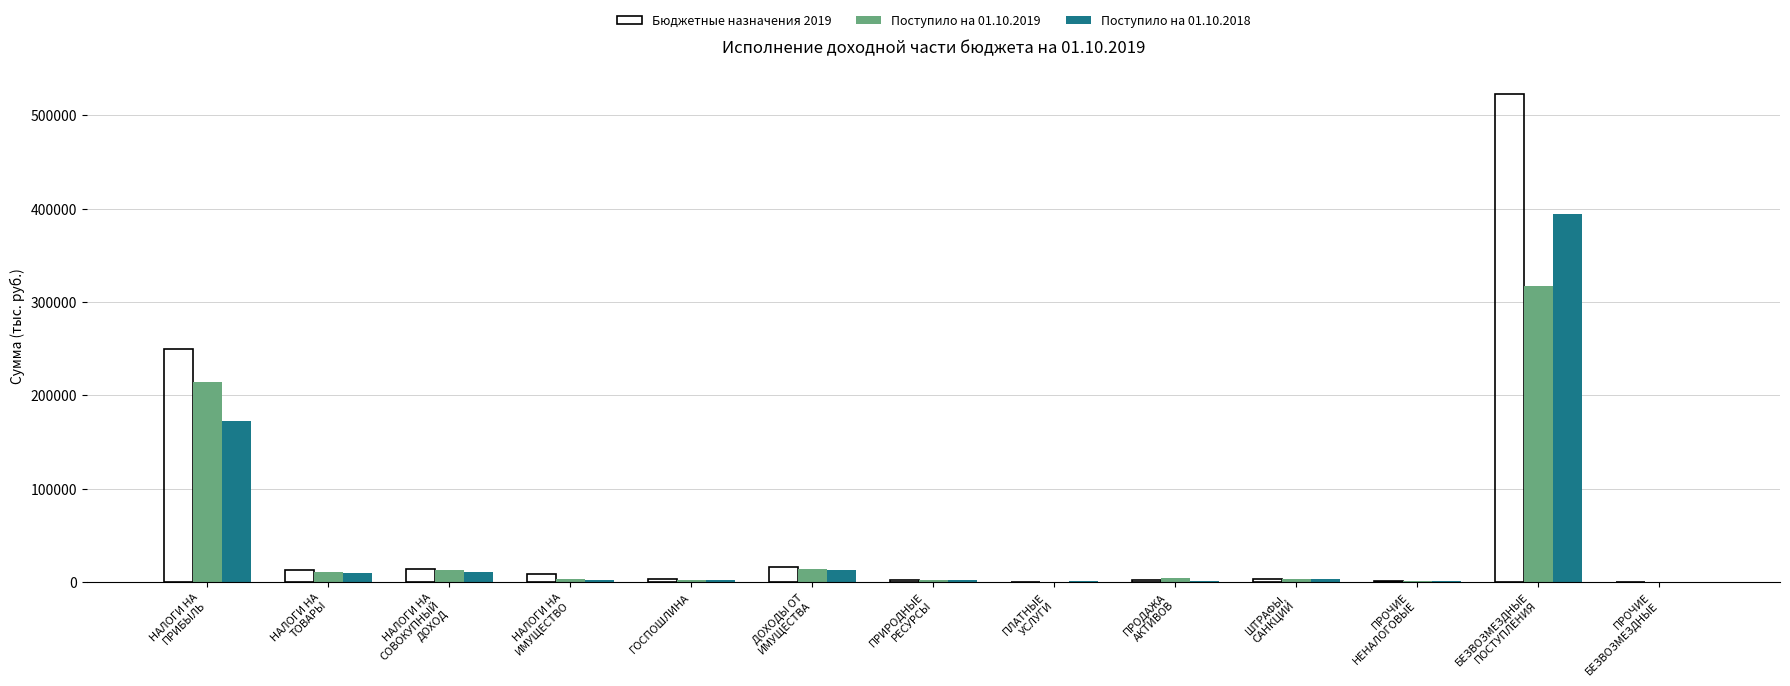

What is the maximum value for Поступило на 01.10.2019?

317677.5